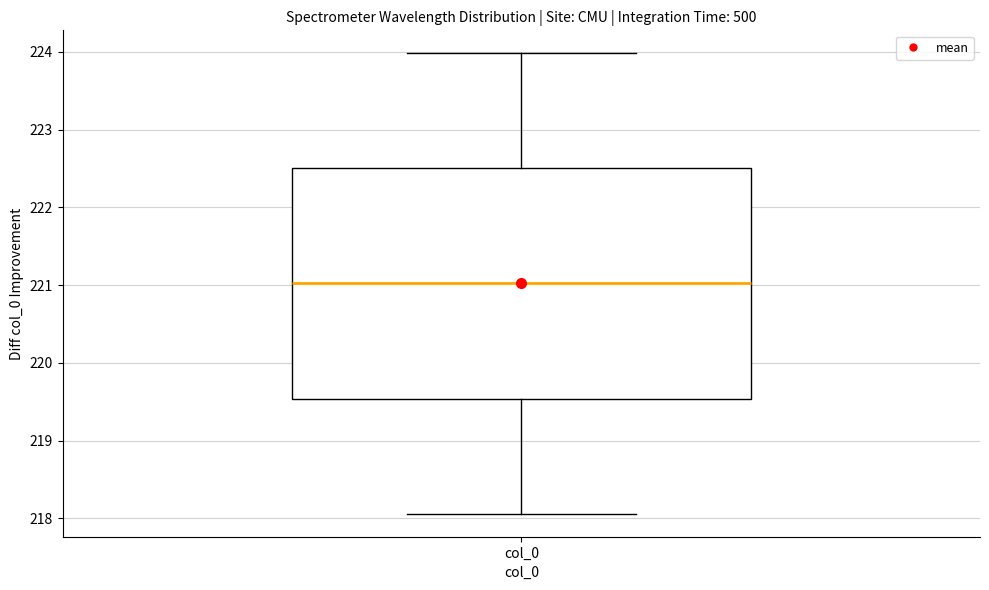

Where is the upper edge of the box for col_0 on the y-axis? The values are not printed on the chart, so give them approximately, as read against the axis.

222.5